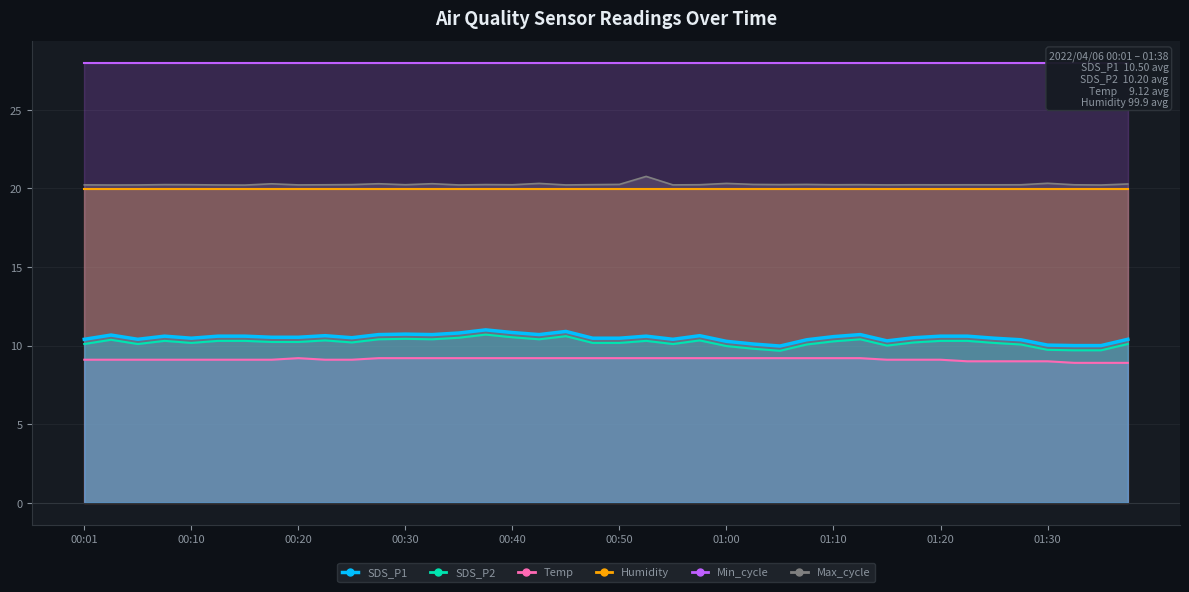

At which category does the chart reach its minimum across all series?

01:33